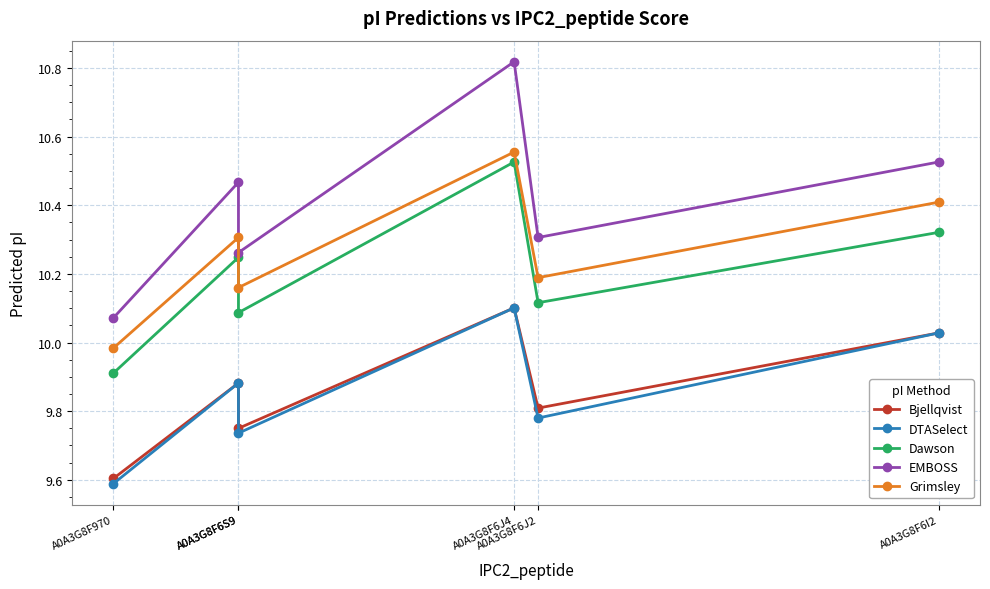

The value of EMBOSS at A0A3G8F6J4 is 10.8. True or false?

True